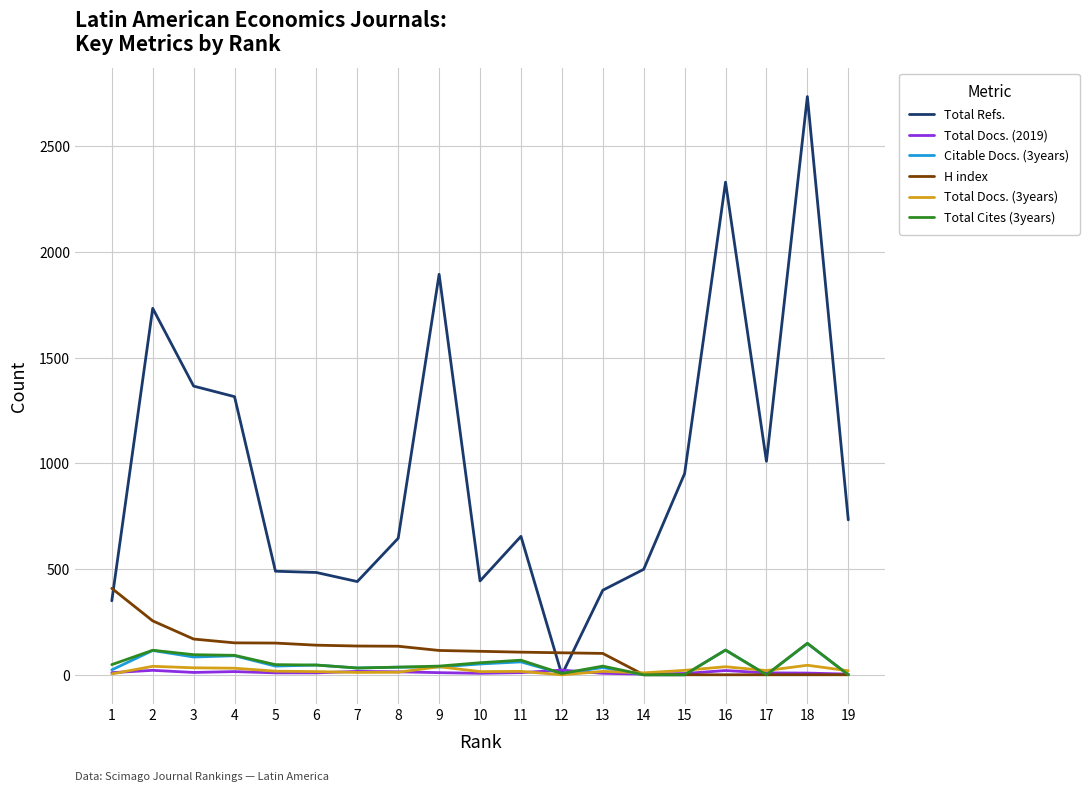

Which series changed the most between 4 and 16?

Total Refs.